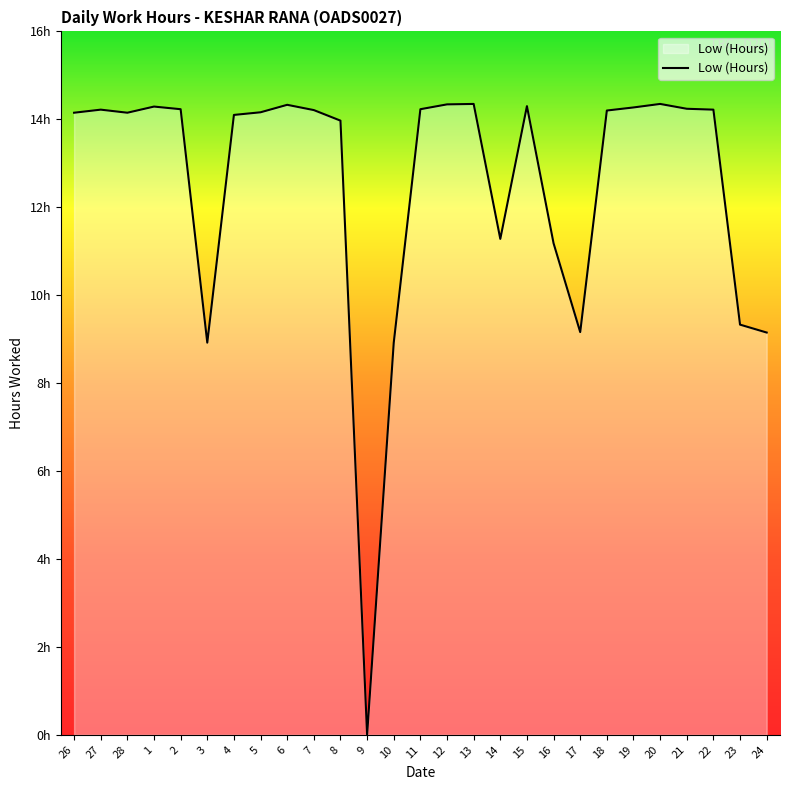

Reading left to right, list all the values displayed in this chart.

26=14.2	27=14.2	28=14.2	1=14.3	2=14.2	3=8.9	4=14.1	5=14.2	6=14.3	7=14.2	8=14.0	9=0.0	10=8.9	11=14.2	12=14.3	13=14.3	14=11.3	15=14.3	16=11.2	17=9.2	18=14.2	19=14.3	20=14.3	21=14.2	22=14.2	23=9.3	24=9.2